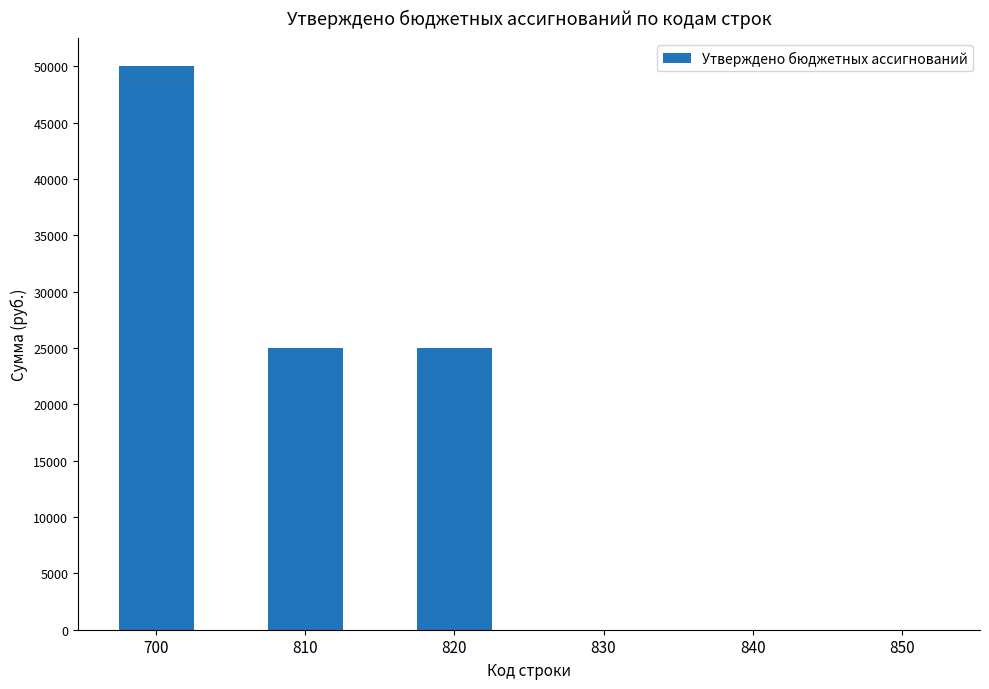

What is the sum of the values at 840 and 810?

25000